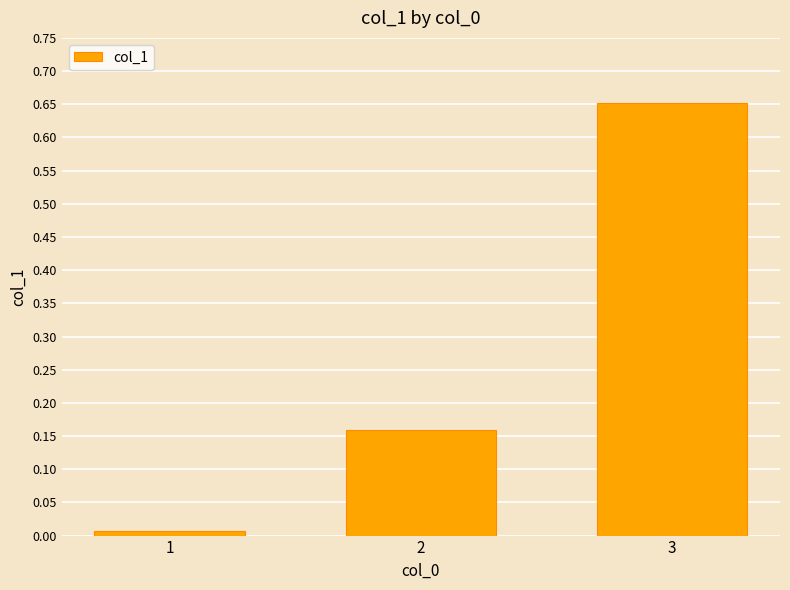

Are the bars horizontal?

No